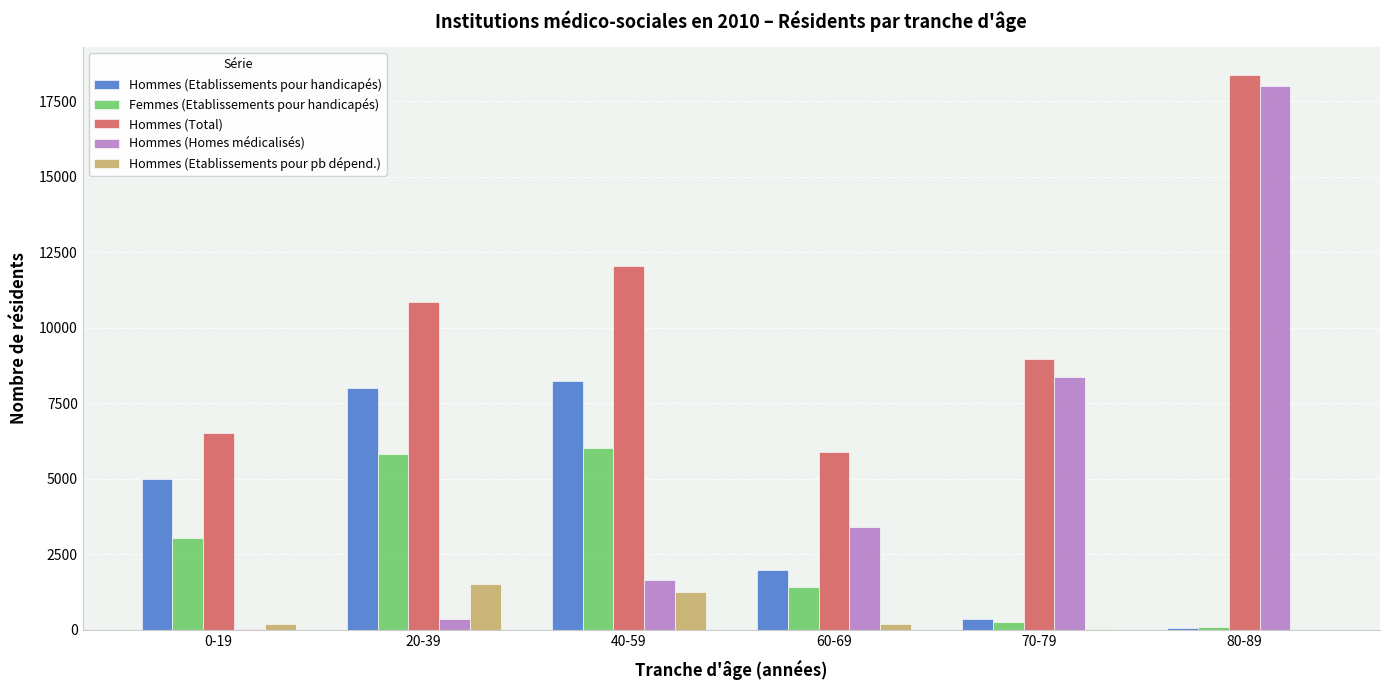

What is the difference between the Hommes (Homes médicalisés) values at 40-59 and 60-69?

1737